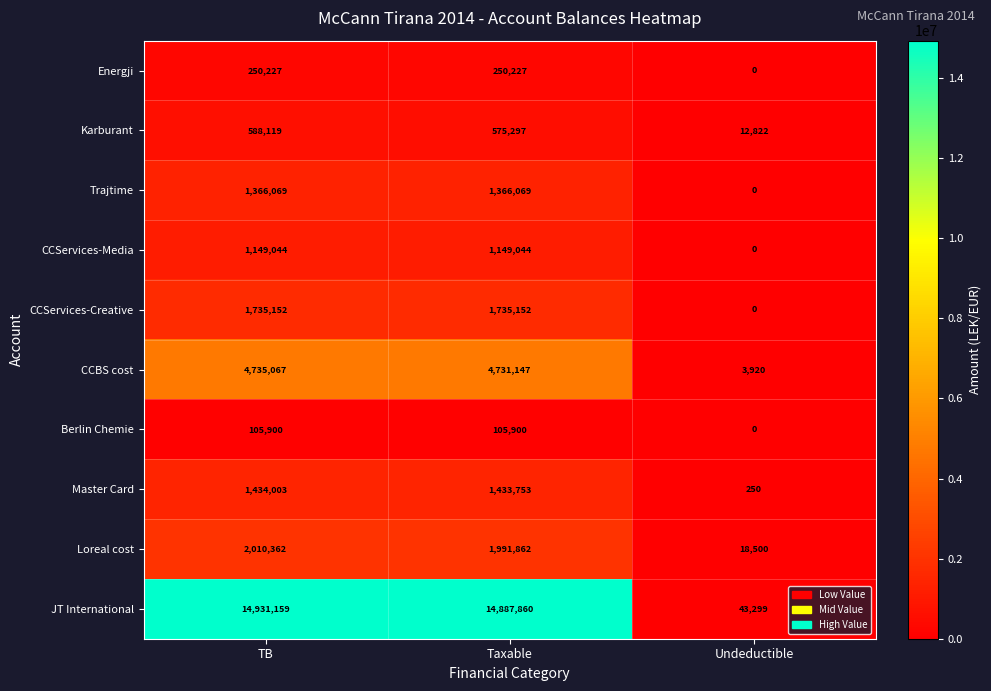

Is it true that Berlin Chemie equals -44640 at Undeductible?

False